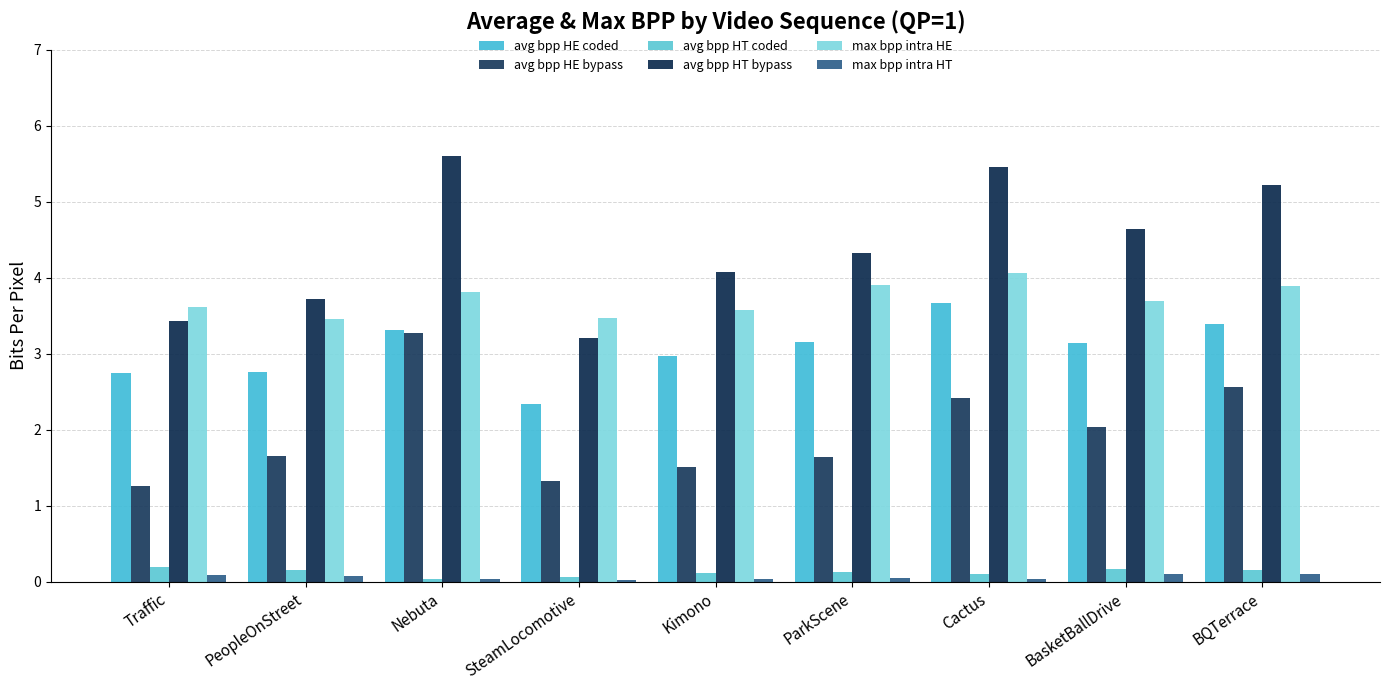

How many distinct data groups are displayed?

6